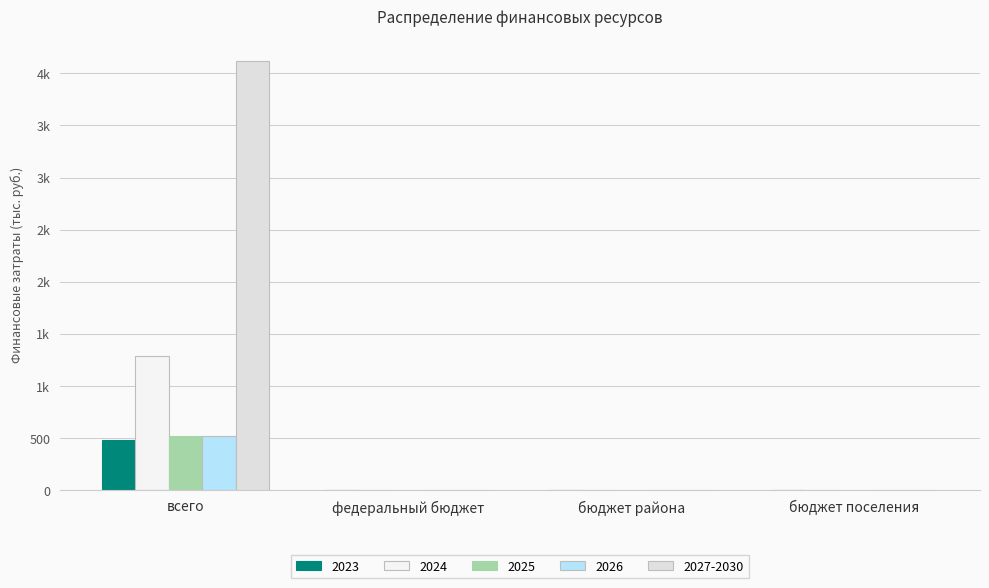

Are the bars horizontal?

No